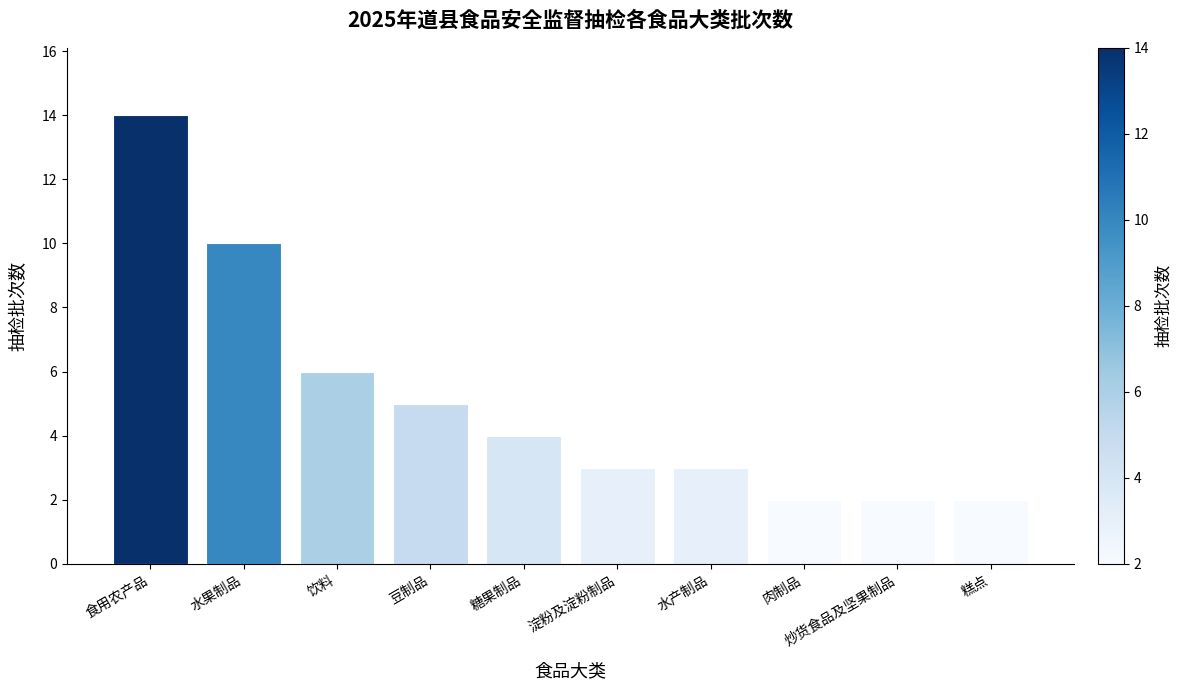

What is the greatest value displayed?

14